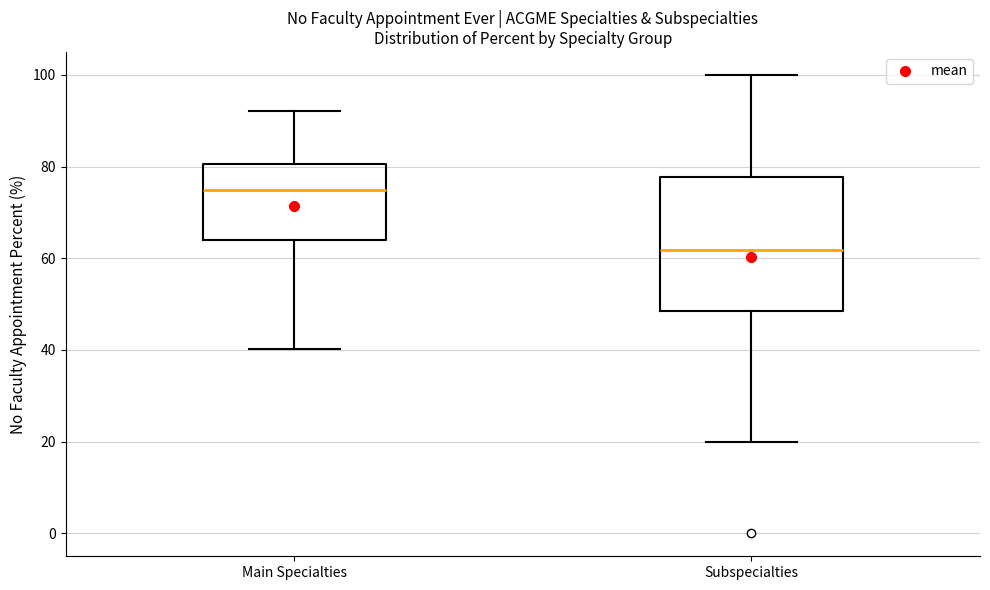

Comparing the boxes themselves (not the whiskers), which one is the tallest?

Subspecialties